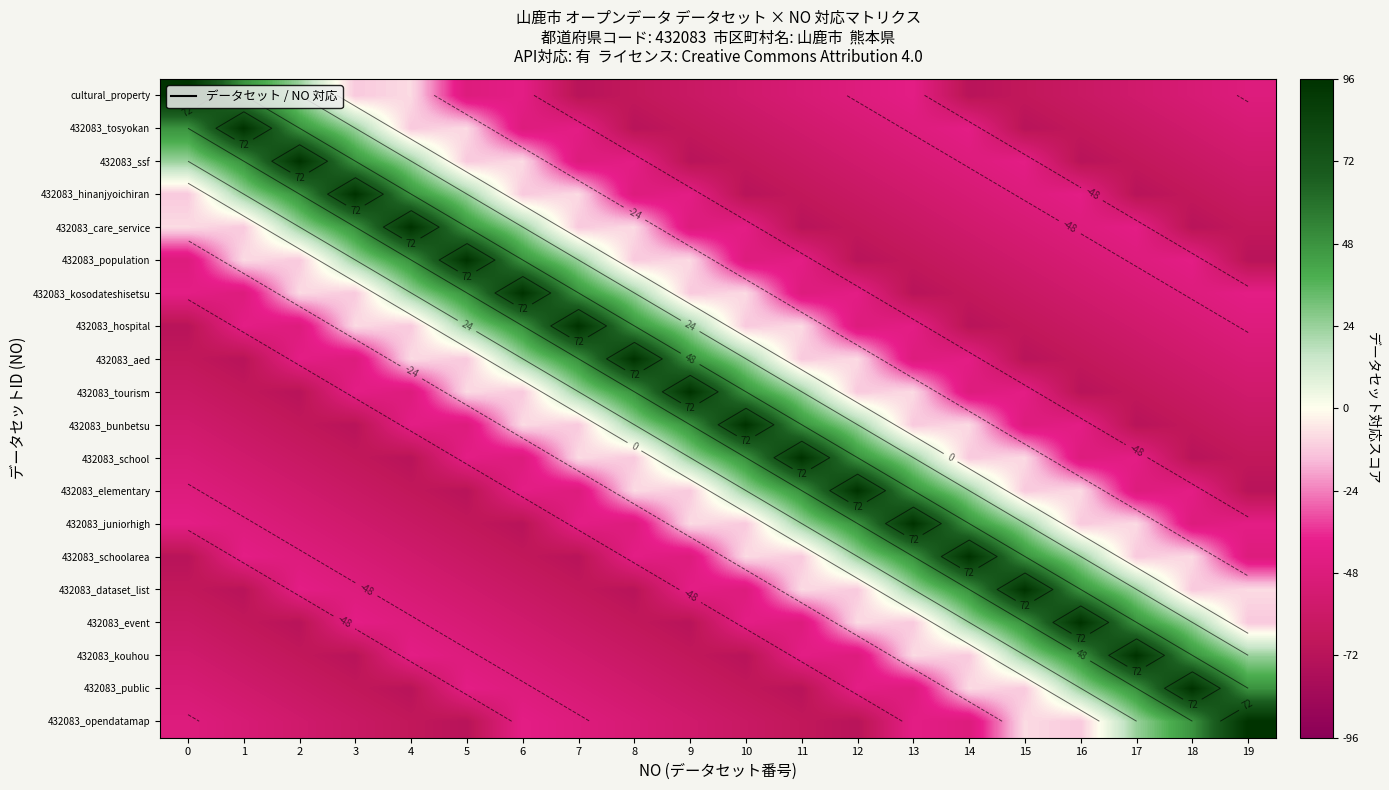

What is the average value of the cultural_property series?

-35